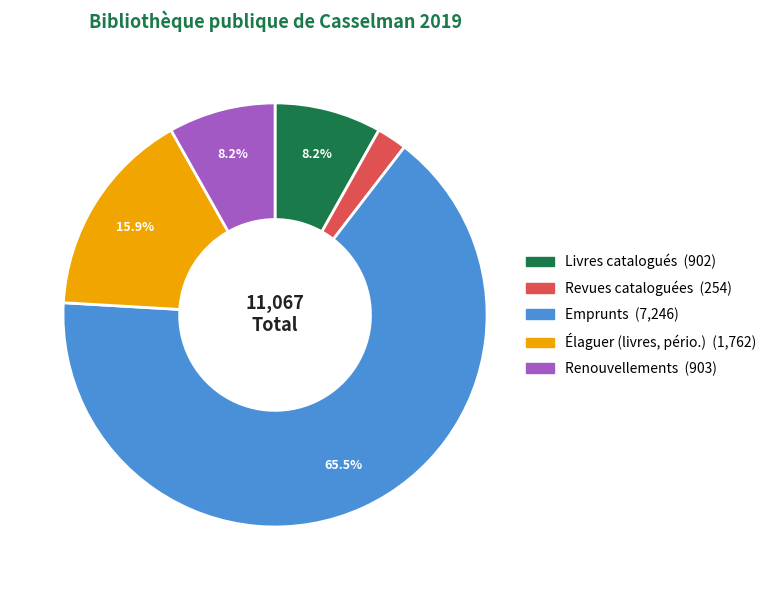

To the nearest percent, what is the average slice percentage?

20%